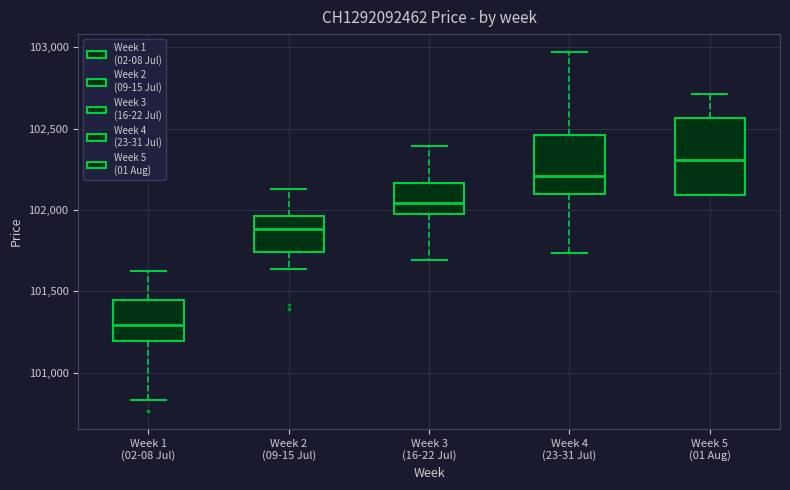

Which box is the tallest, from its lower edge to its upper edge?

Week 5 (01 Aug)